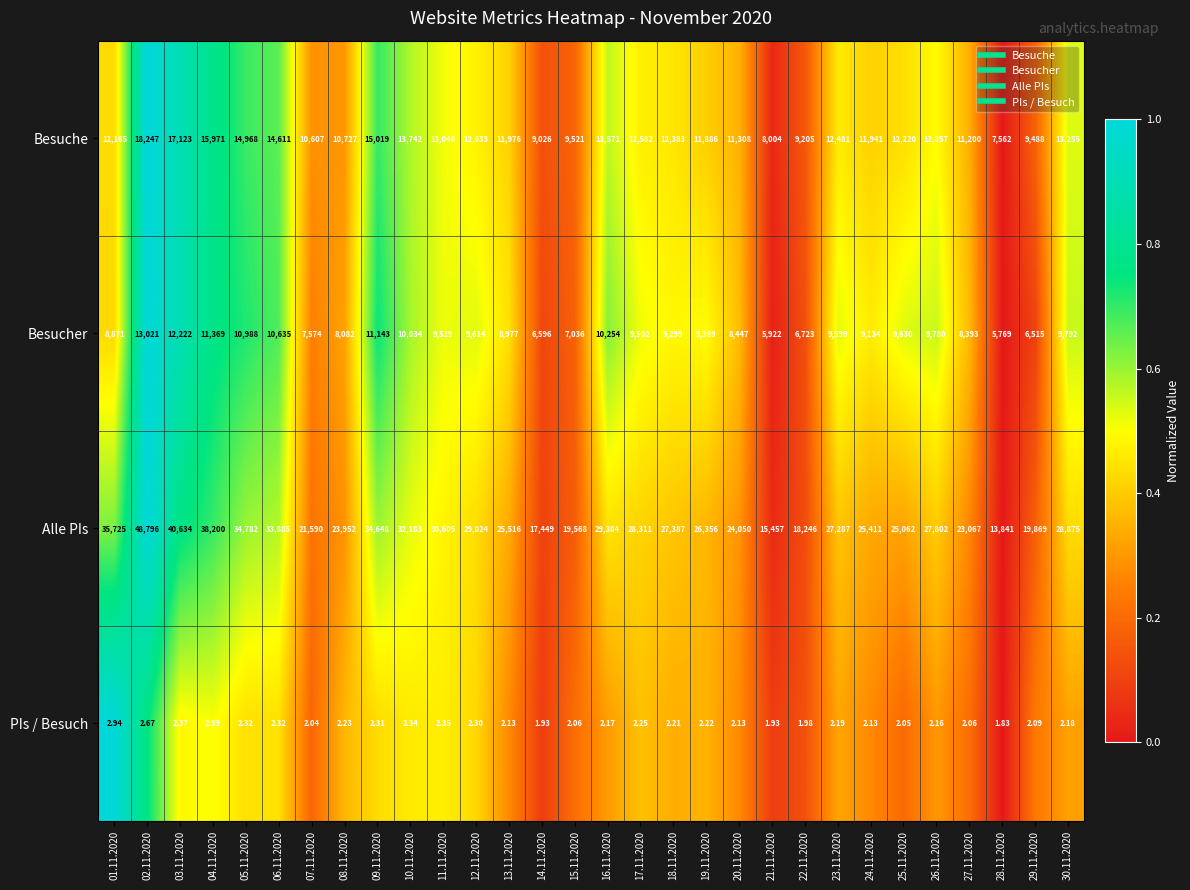

Rank the series by their maximum value, from lowest to highest.

PIs / Besuch, Besucher, Besuche, Alle PIs